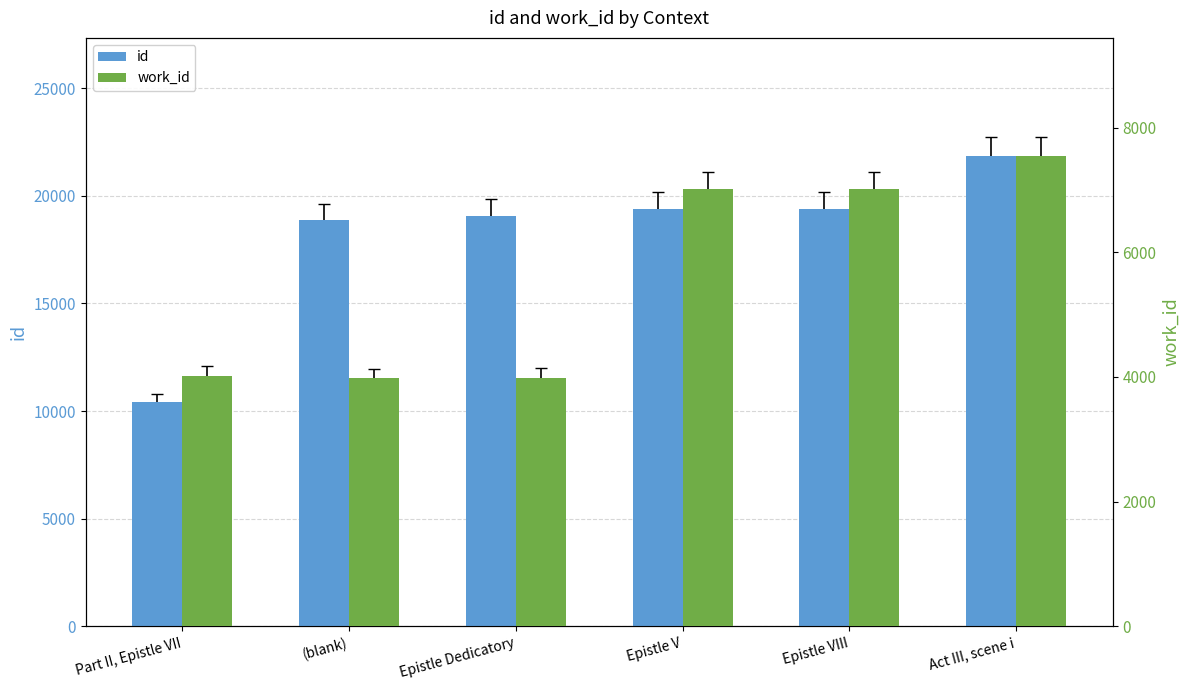

What is the lowest value of the work_id series?

3975